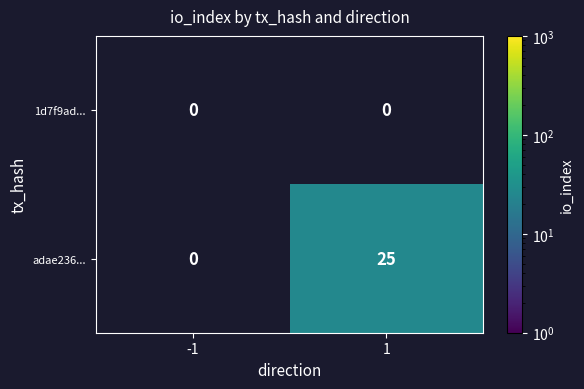

True or false: adae236... has a value of 6 at 1.

False